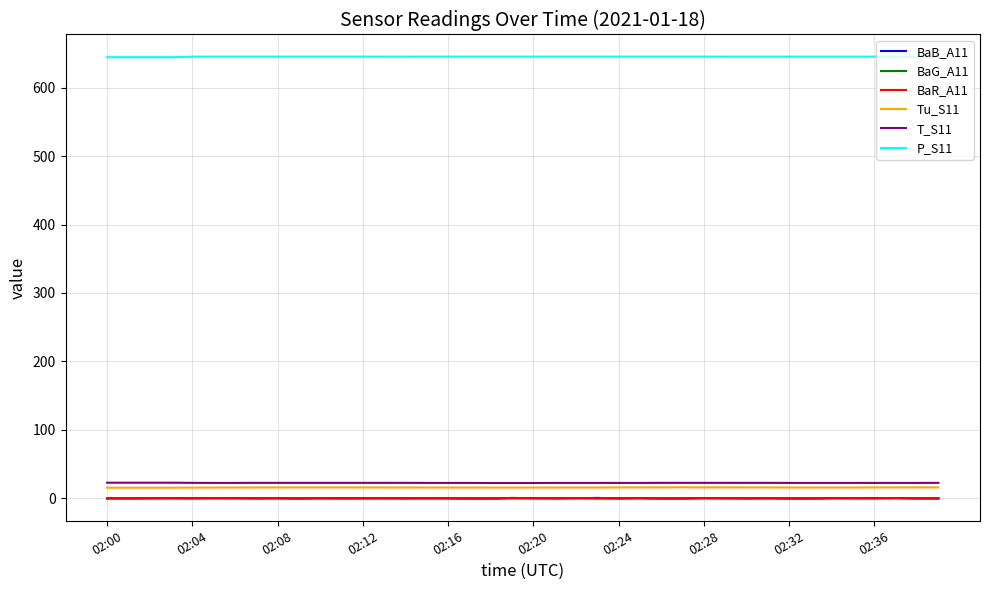

Which series has the largest total across all categories?

P_S11